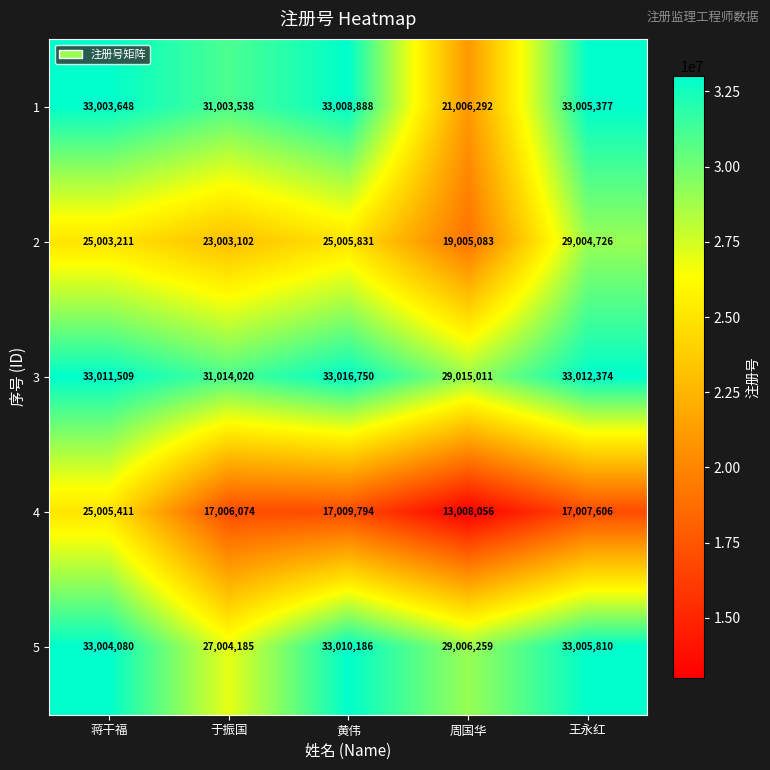

How many series are shown in this chart?

5